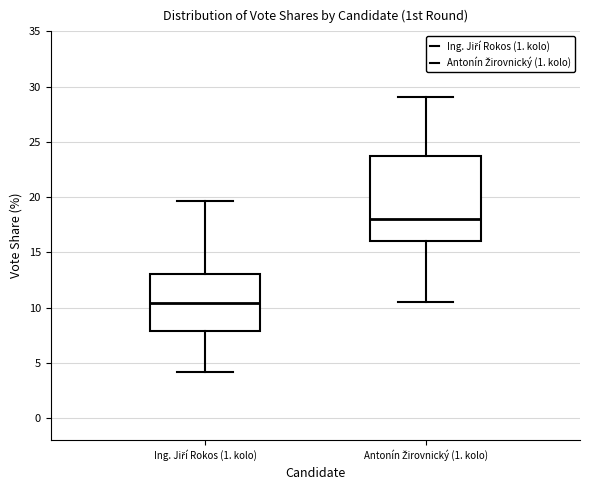

Where does the median line of the box for Ing. Jiří Rokos (1. kolo) sit on the y-axis? The values are not printed on the chart, so give them approximately, as read against the axis.

10.5